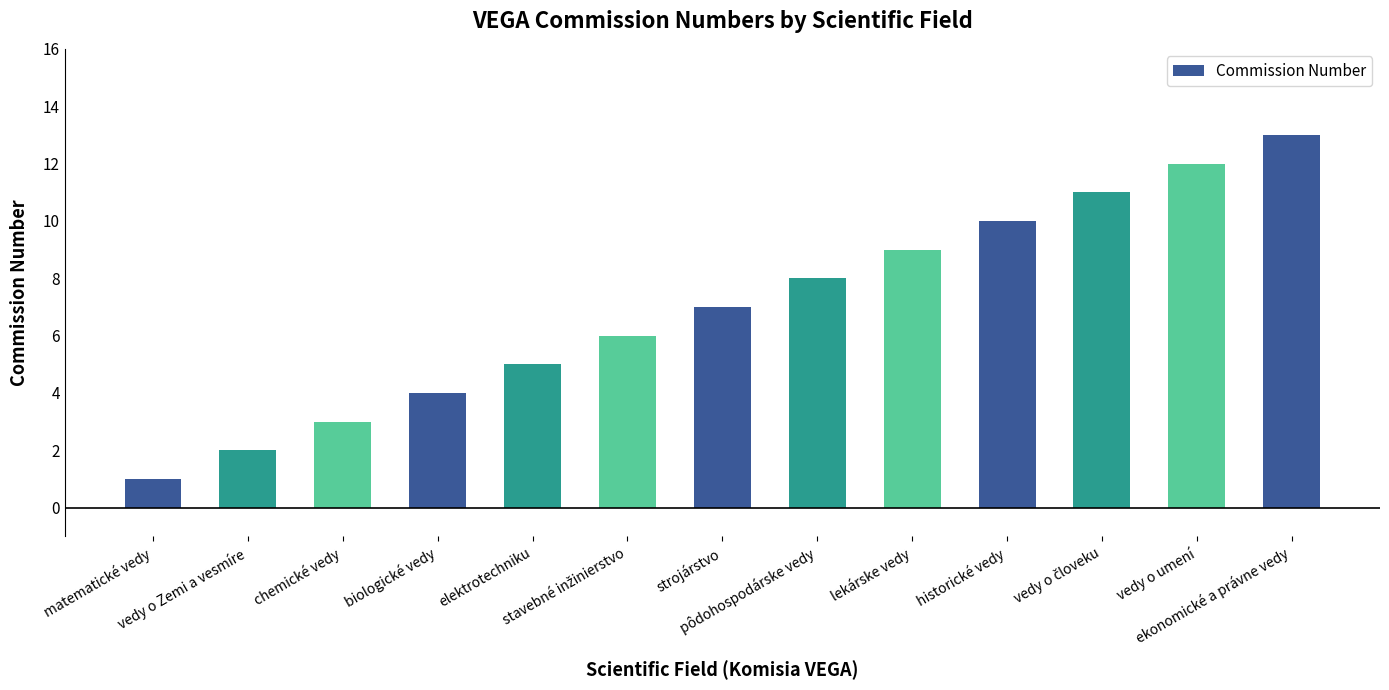

What is the maximum value shown in the chart?

13